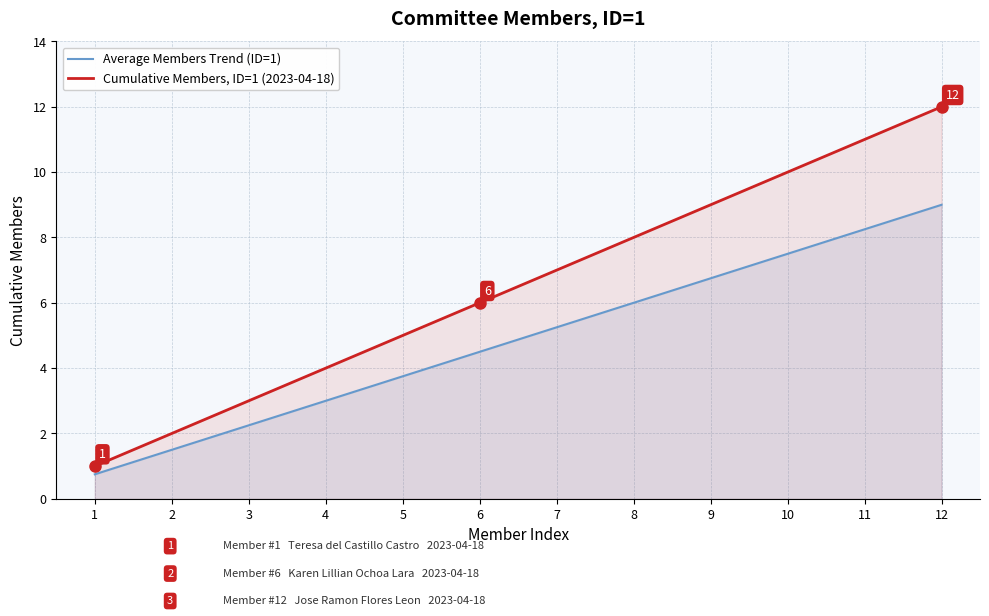

What is the difference between the maximum and minimum values in the Cumulative Members, ID=1 (2023-04-18) series?

11.0